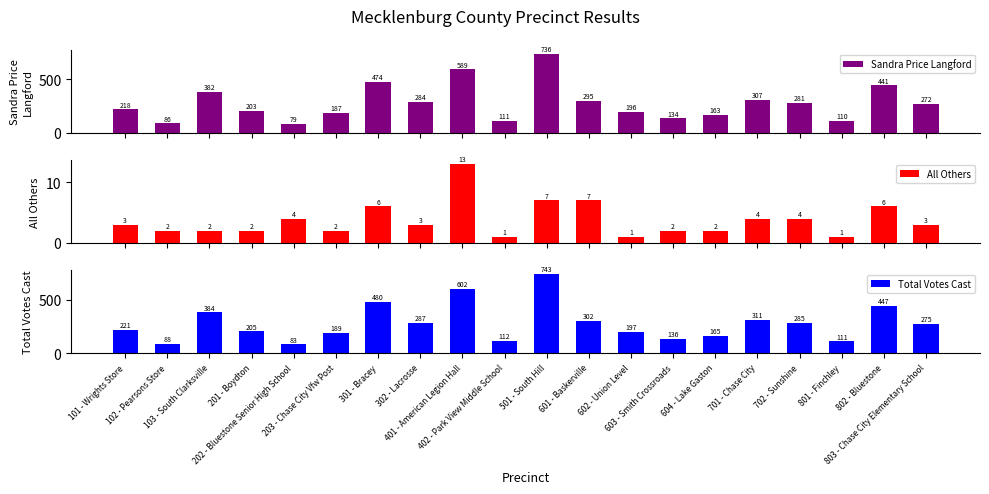

Which label corresponds to the largest value in the chart?

501 - South Hill